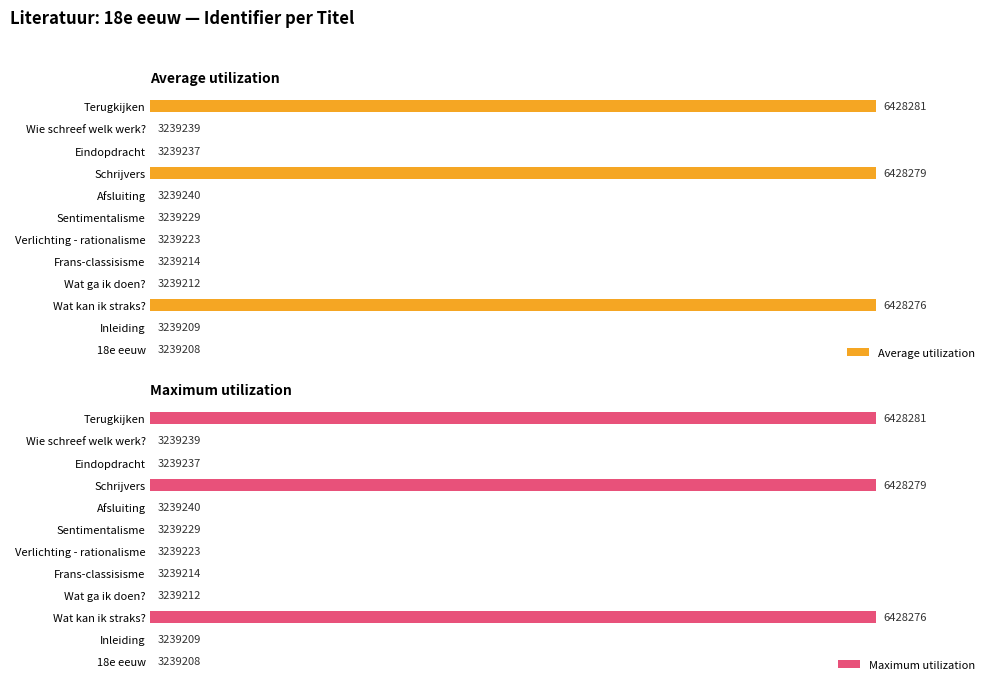

List the series in order of their peak value, lowest first.

Average utilization, Maximum utilization